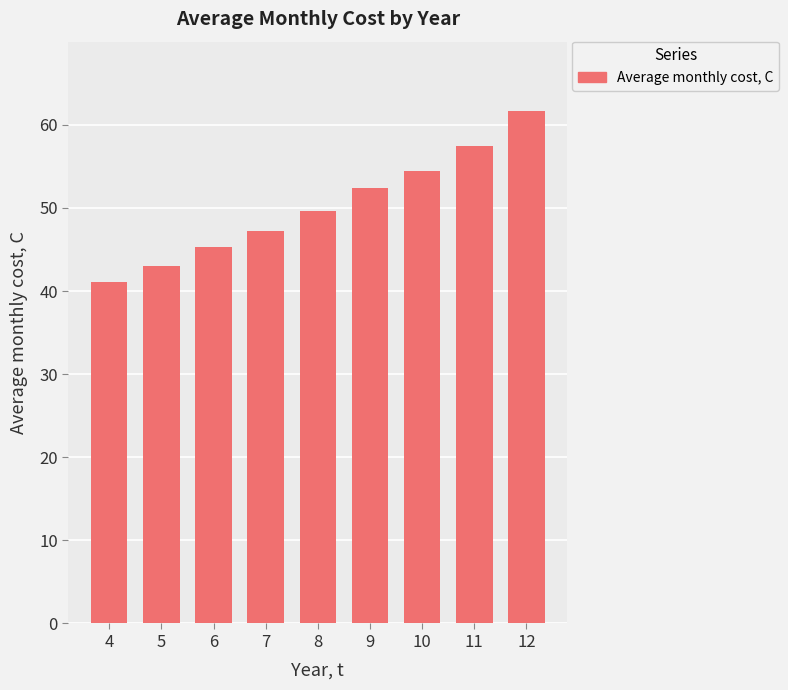

What is the difference between the maximum and minimum values?

20.6